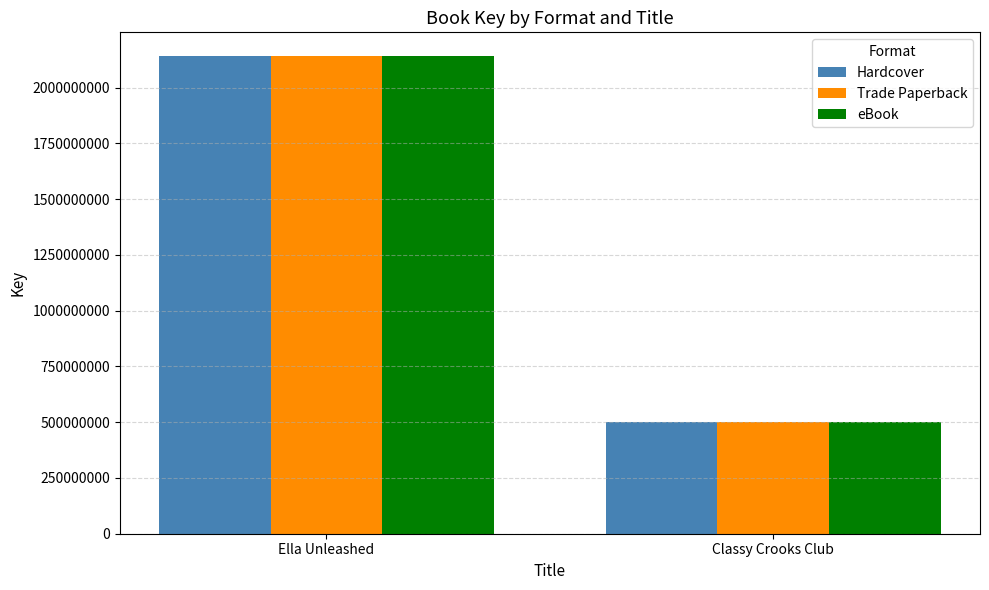

What are all the series names shown in the legend?

Hardcover, Trade Paperback, eBook